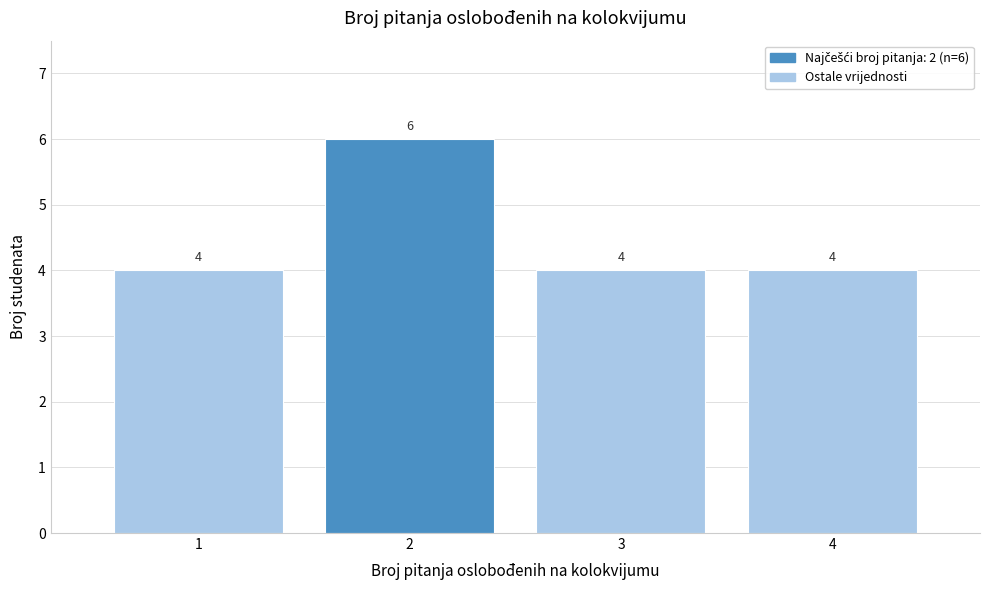

Reading right to left, list all the values displayed in this chart.

4	4	6	4